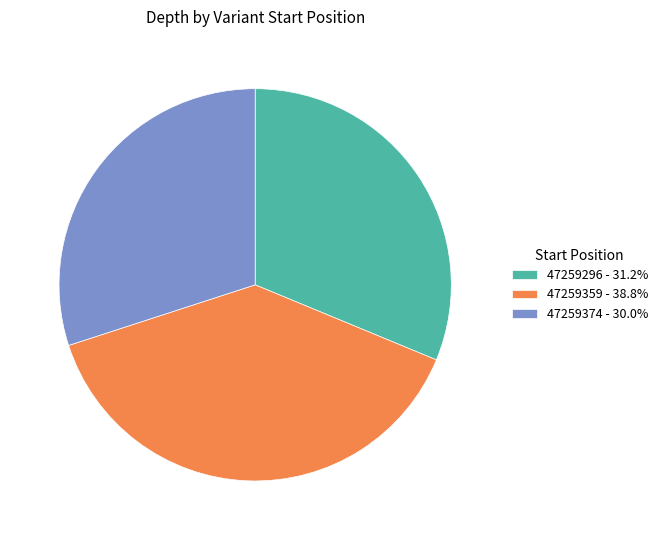

Which category has the smallest portion of the pie?

47259374